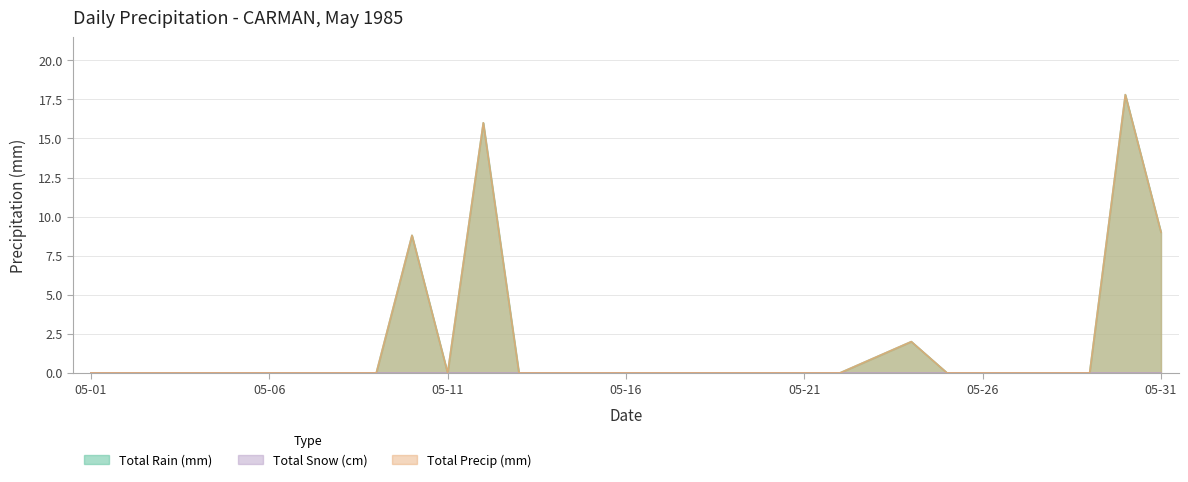

At how many categories does at least one series exceed 11?

2